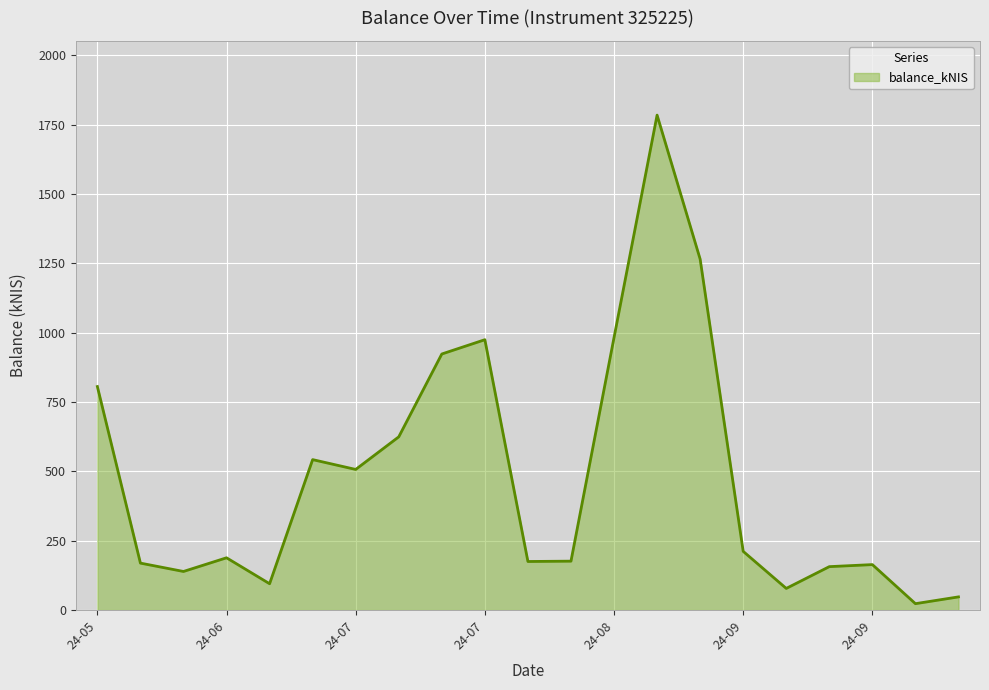

What is the difference between the maximum and minimum values?

1761.4